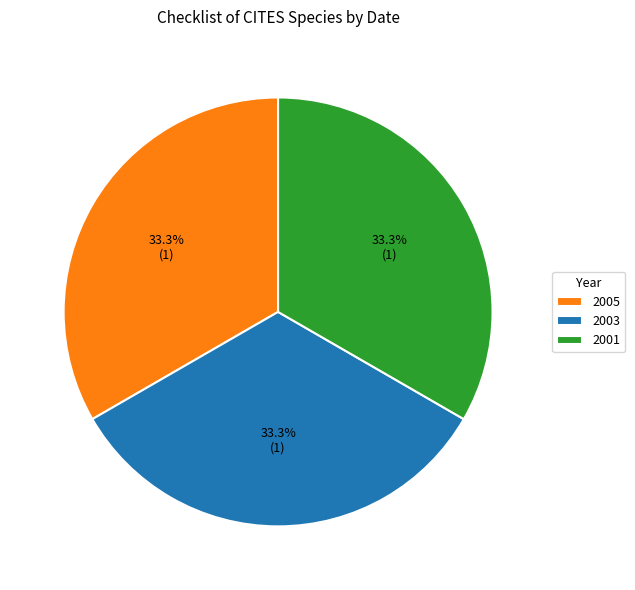

To the nearest percent, what is the average slice percentage?

33%